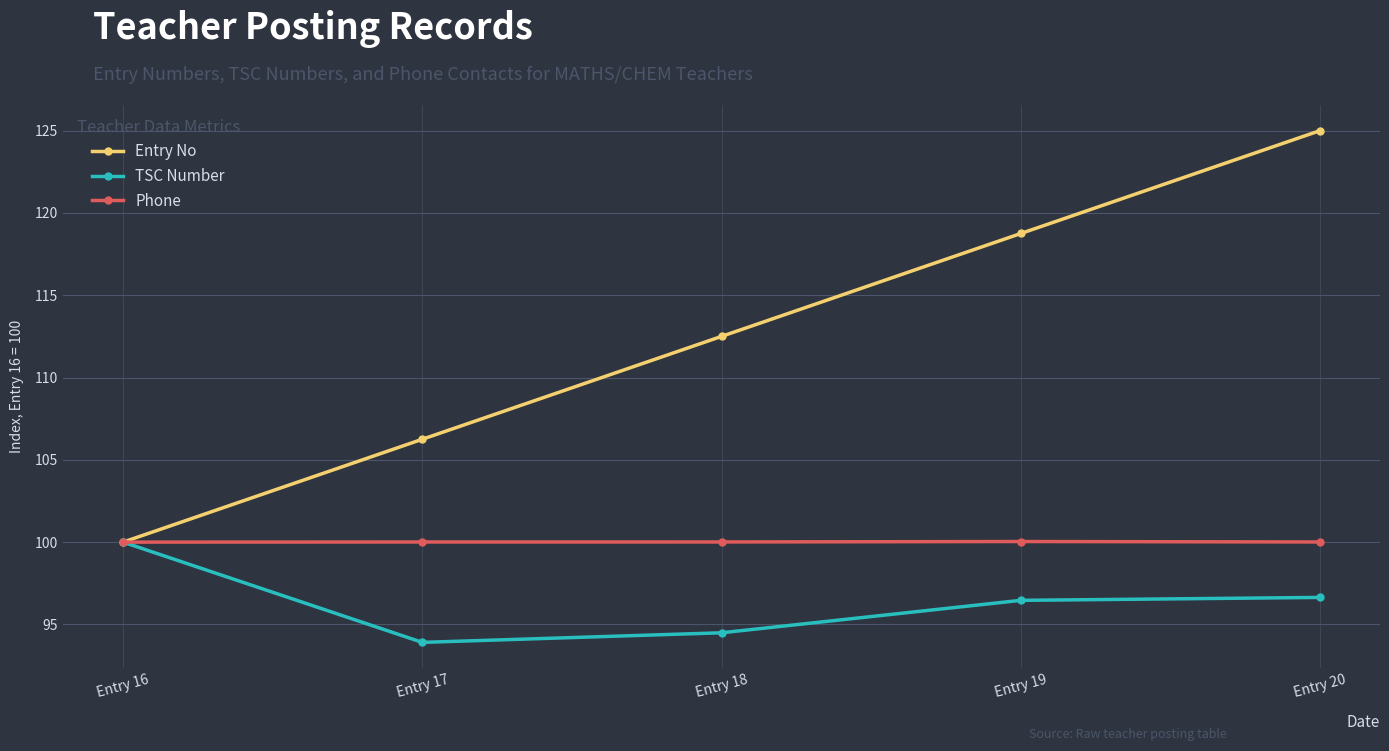

Which series has the widest spread of values?

Entry No